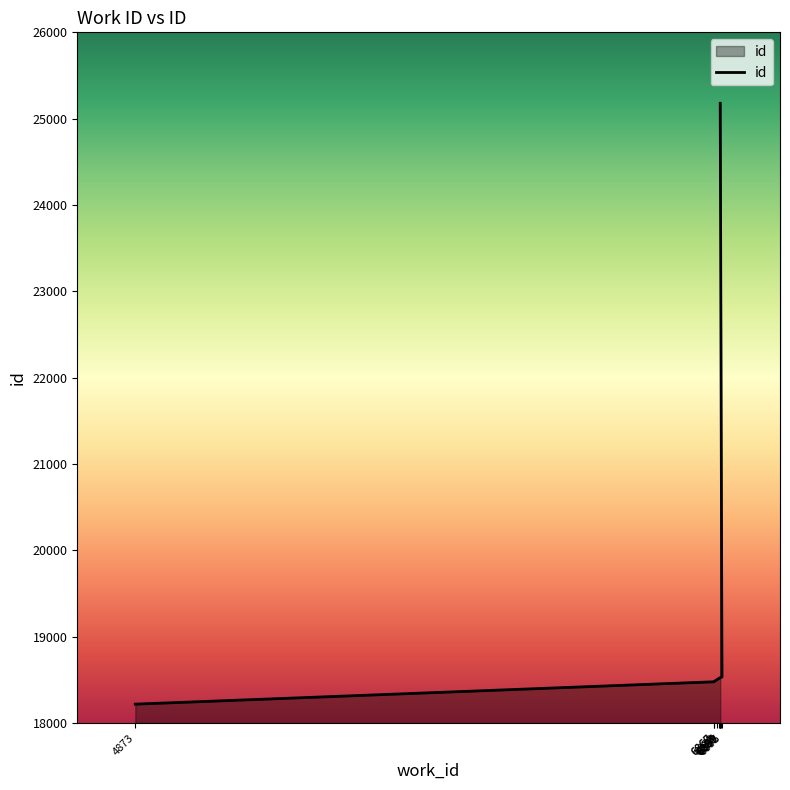

Rank the categories by value from highest to lowest.

6889, 6895, 6892, 6889, 6887, 6885, 6878, 6869, 6867, 4873